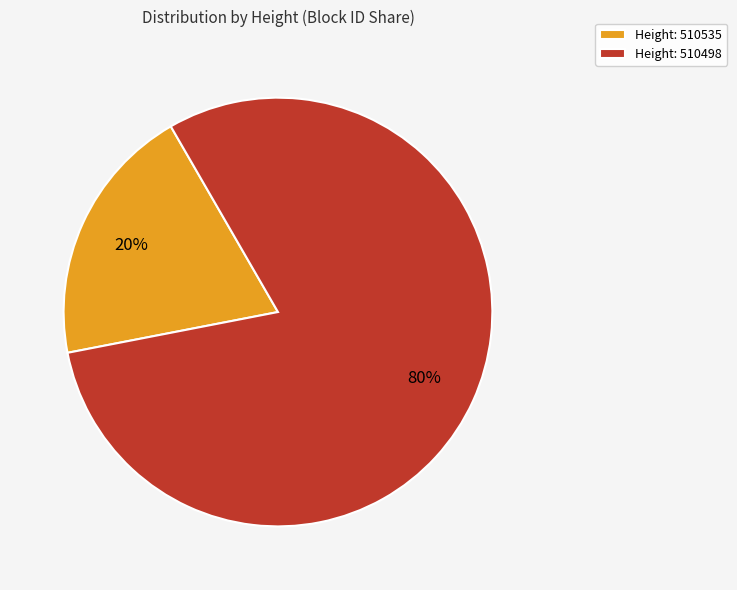

Is it true that Height: 510535 is 10% of the pie?

False